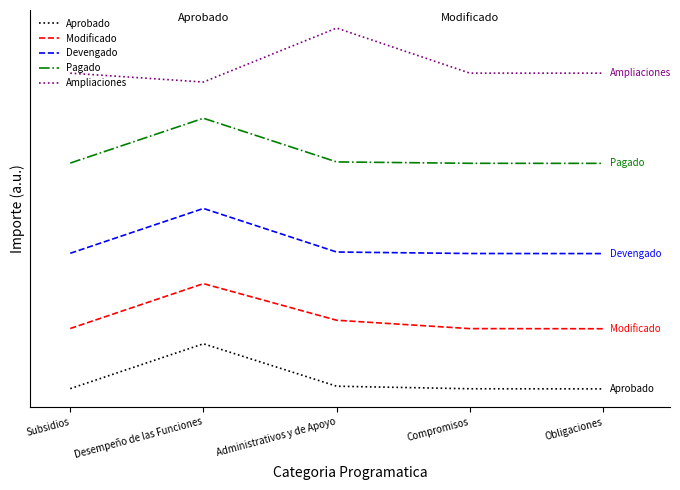

Reading left to right, extract all data points from this chart.

Aprobado: 34082405.9	6000000000.0	356436338.1	17467591.9	0.0
Modificado: 8034938631.2	14000000000.0	9130827154.6	8018136912.9	8000000000.0
Devengado: 18039756941.1	24000000000.0	18206606820.9	18009215089.0	18000000000.0
Pagado: 30038441862.9	36000000000.0	30191681090.8	30007402513.3	30000000000.0
Ampliaciones: 42000000000.0	40818452304.5	48000000000.0	42001806785.5	42000000000.0